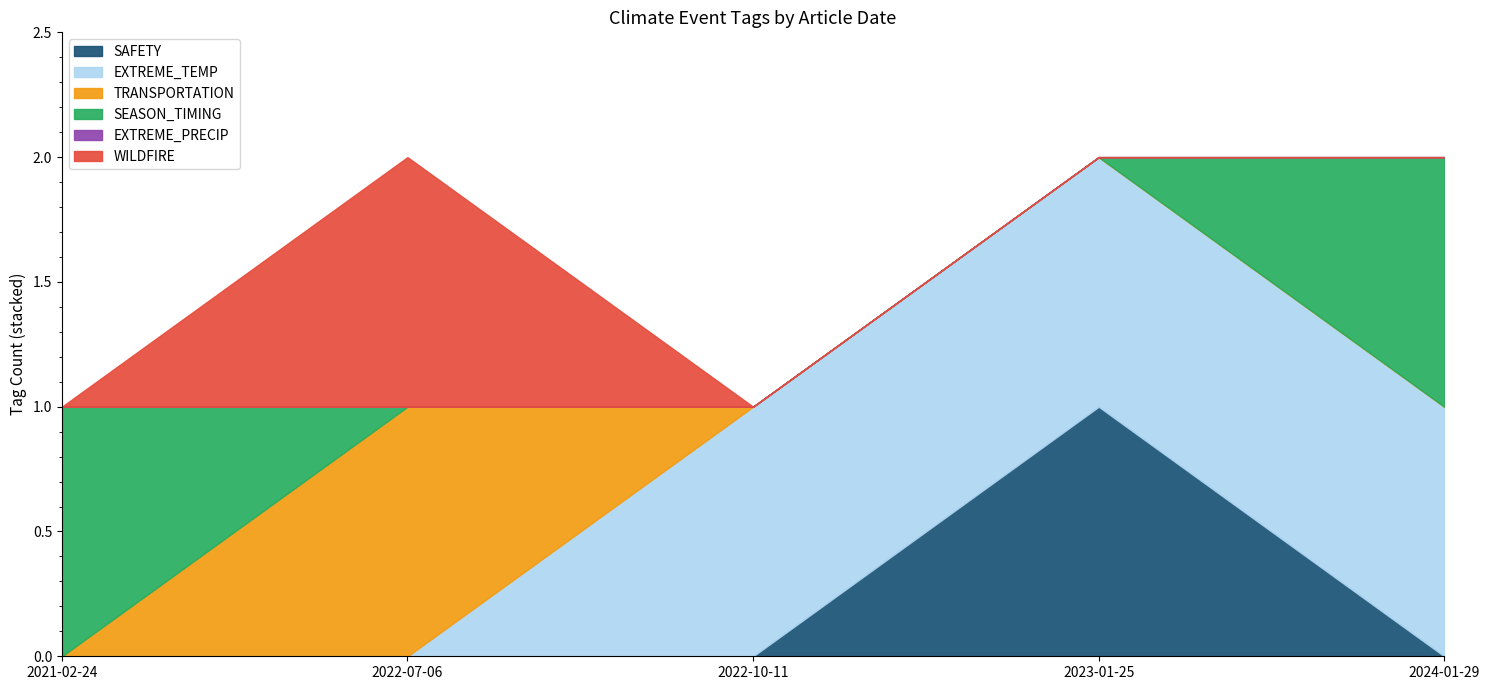

What are all the series names shown in the legend?

SAFETY, EXTREME_TEMP, TRANSPORTATION, SEASON_TIMING, EXTREME_PRECIP, WILDFIRE